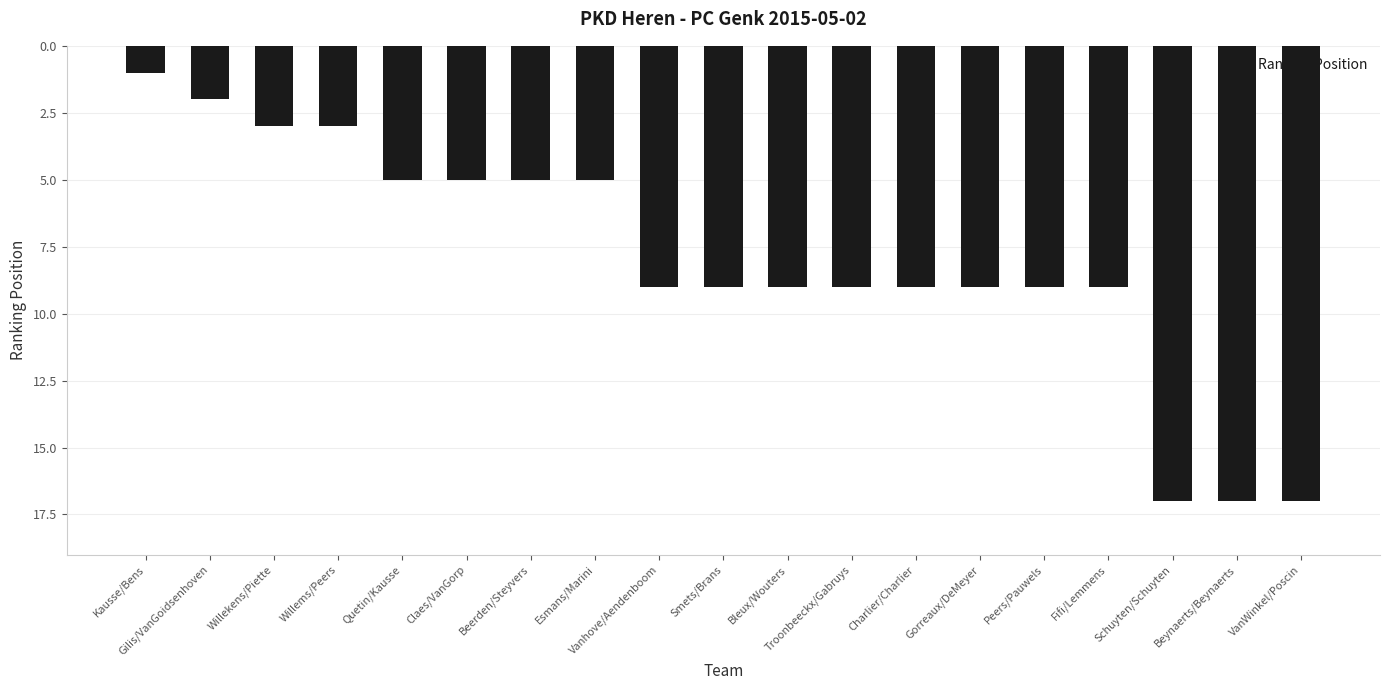

How many categories are shown in the chart?

19